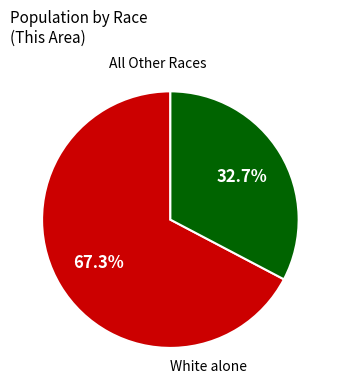

Is there a majority slice in this chart?

Yes